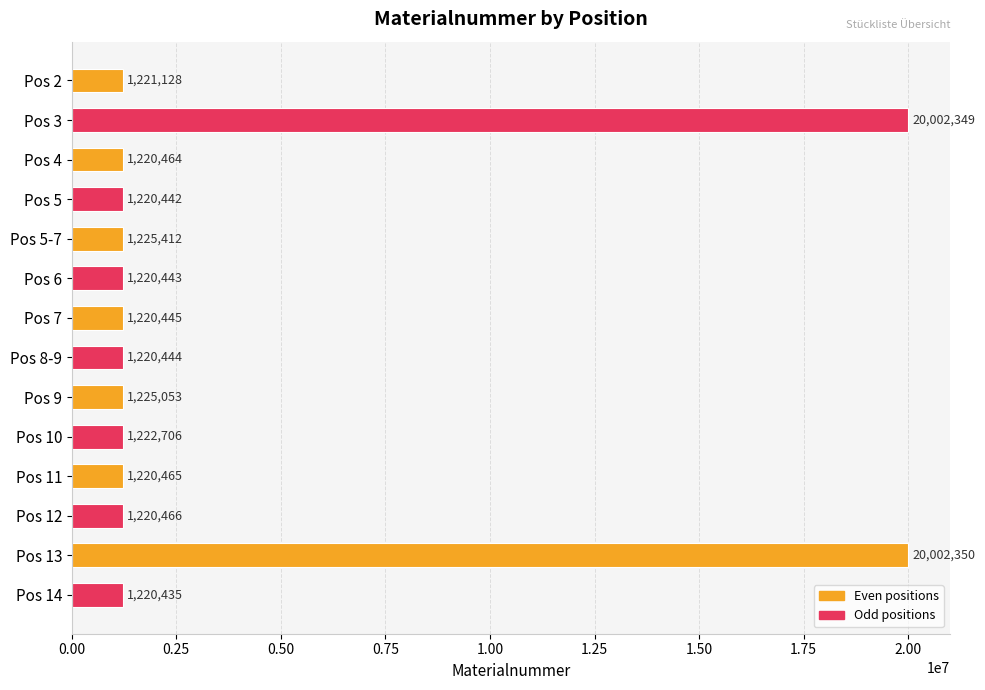

Reading bottom to top, list all the values displayed in this chart.

1220435	20002350	1220466	1220465	1222706	1225053	1220444	1220445	1220443	1225412	1220442	1220464	20002349	1221128